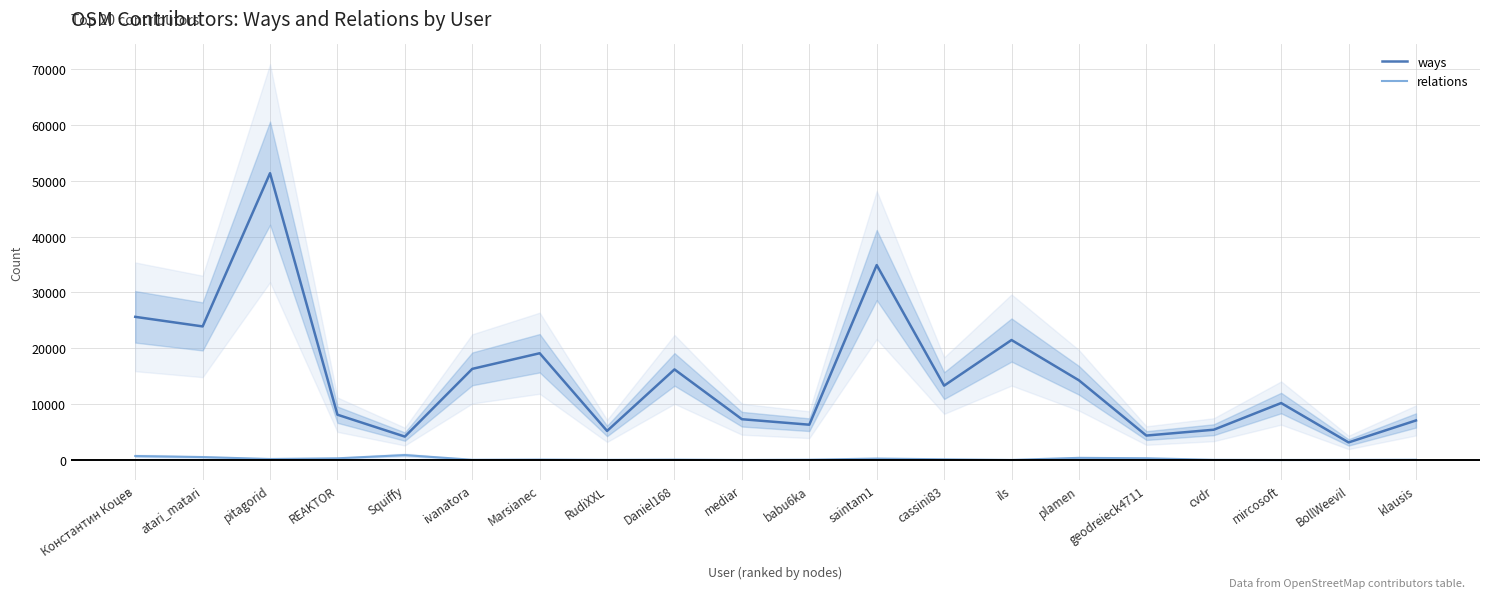

What is the difference between the maximum and minimum values in the ways series?

48224